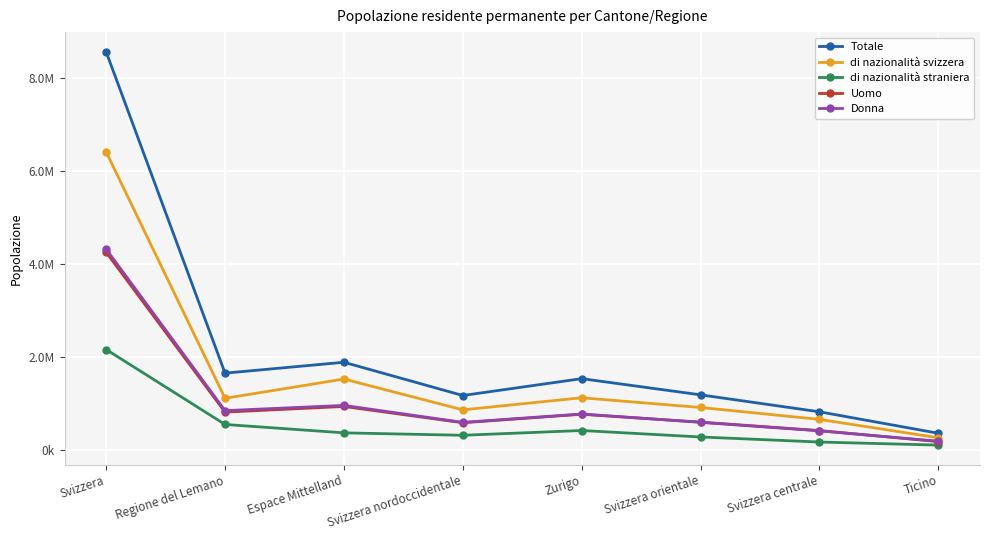

What is the value of the Totale point at the 6th from the left?

1179588